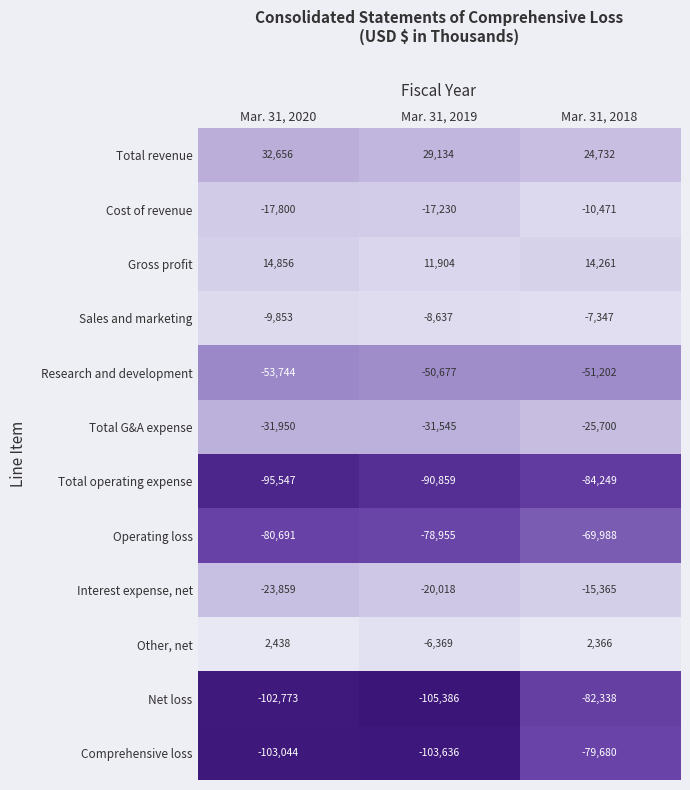

Which label corresponds to the largest value in the chart?

Mar. 31, 2020